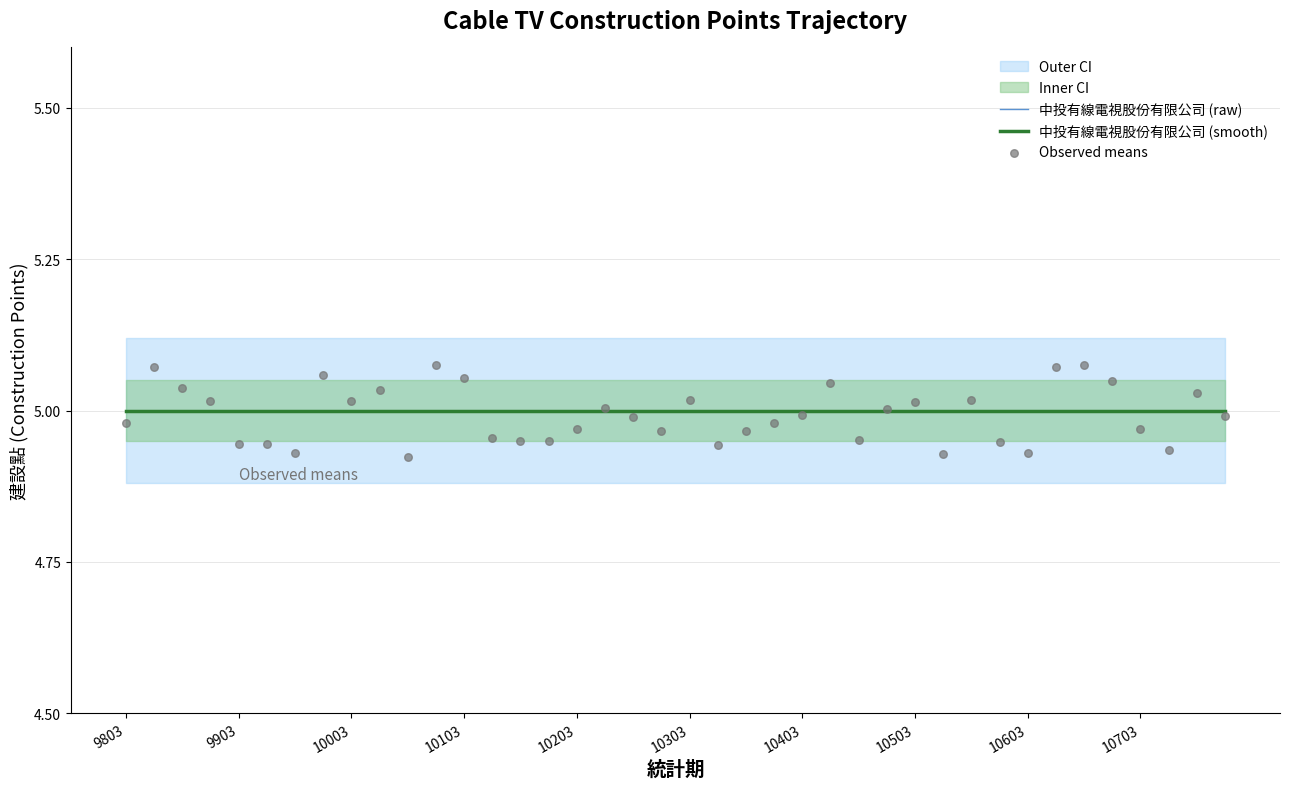

Which series contains the lowest Y value?

Observed means